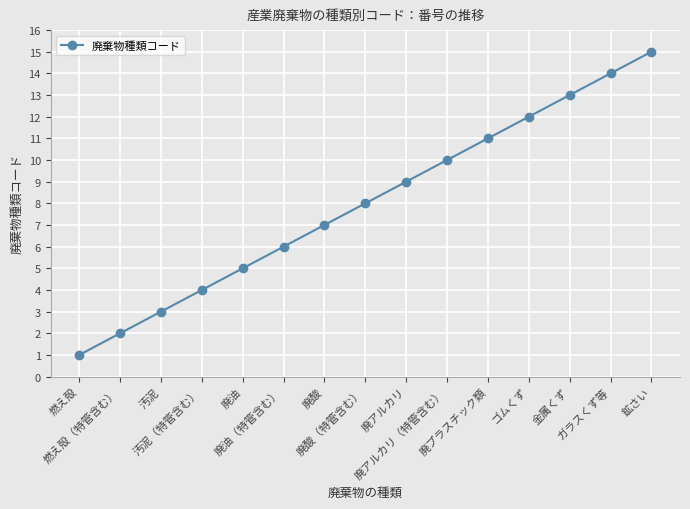

The chart shows a value of 26 at 鉱さい. True or false?

False